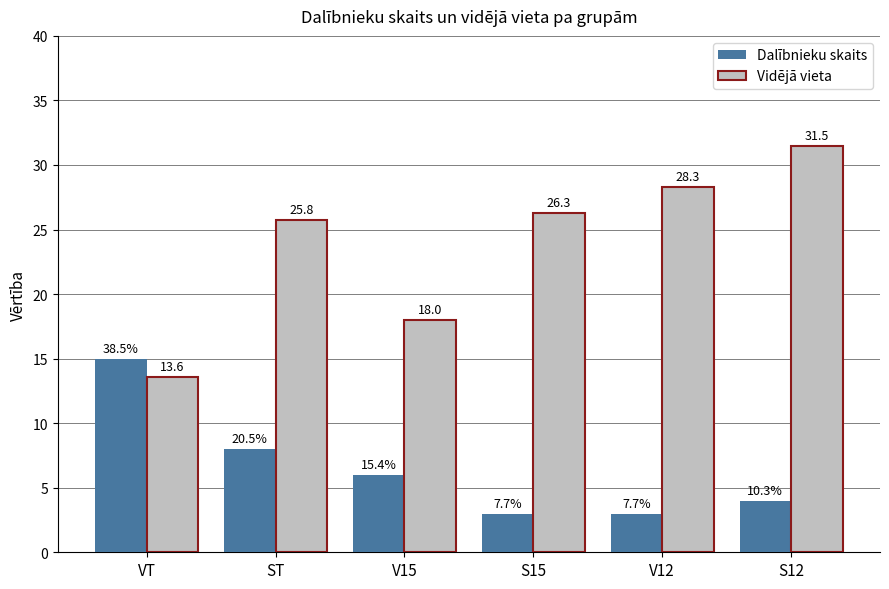

Reading right to left, transcribe all the data shown in this chart.

Dalībnieku skaits: S12=4.0	V12=3.0	S15=3.0	V15=6.0	ST=8.0	VT=15.0
Vidējā vieta: S12=31.5	V12=28.3	S15=26.3	V15=18.0	ST=25.8	VT=13.6